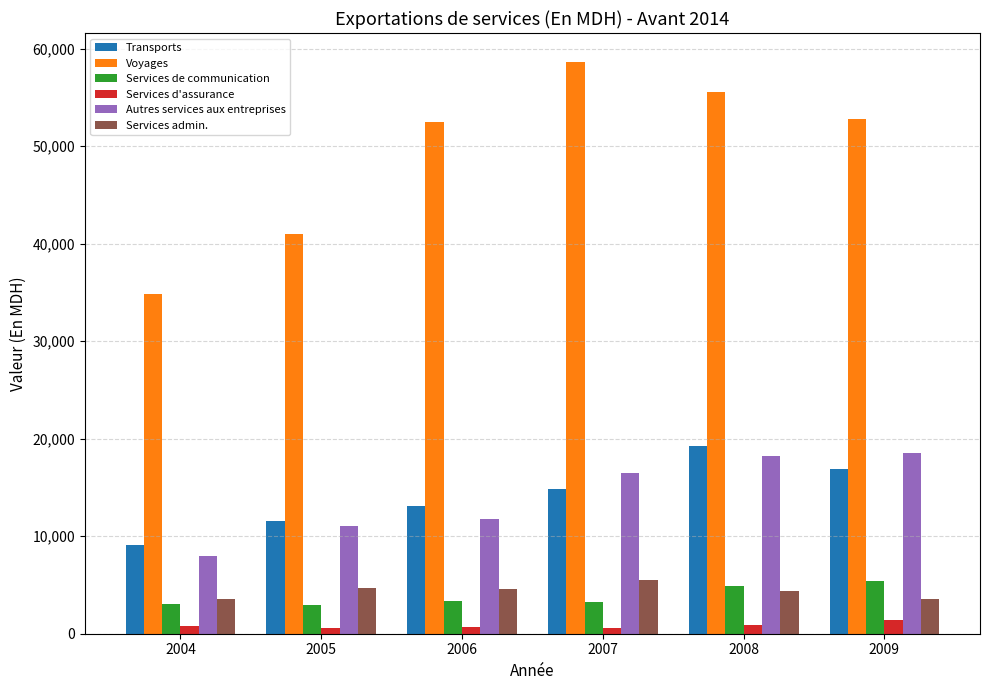

Which series changed the most between 2004 and 2005?

Voyages